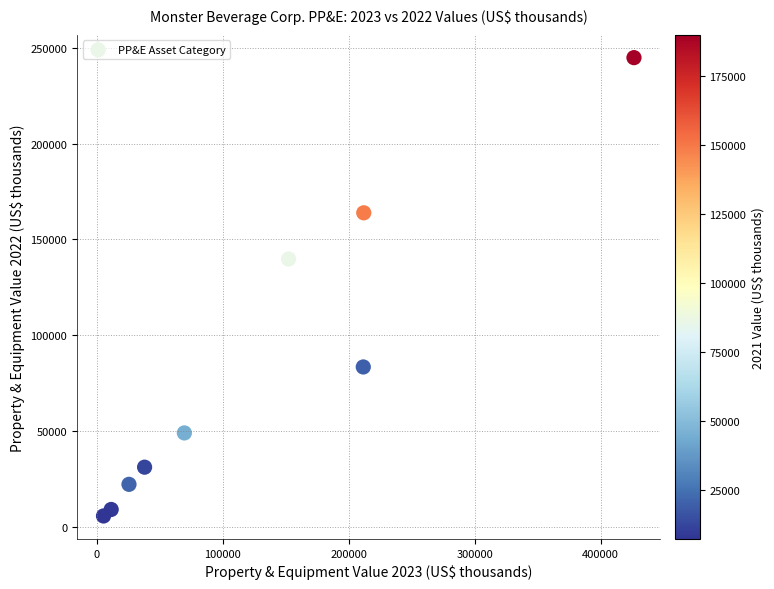

What is the average Y value?

83339